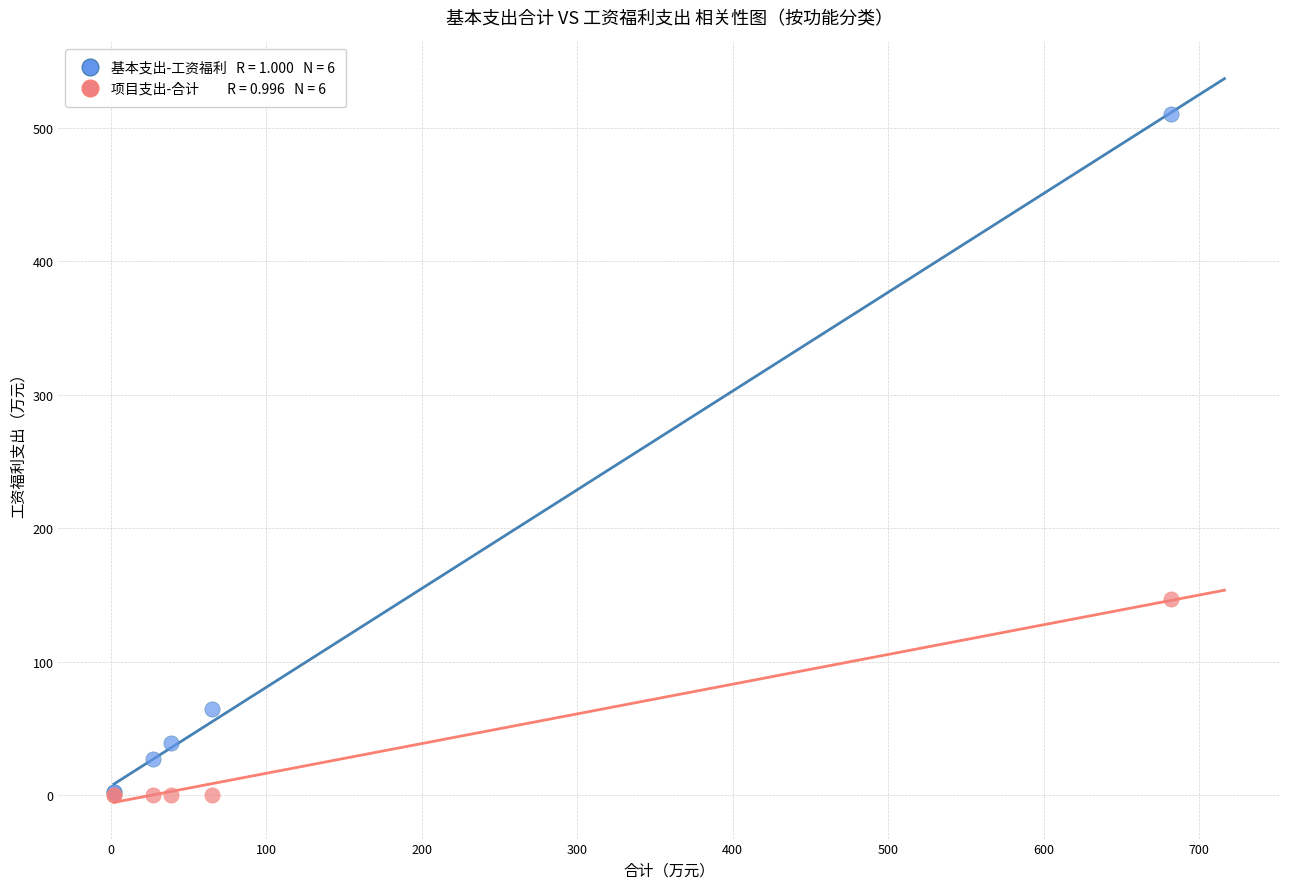

Across all series, what Y value is closest to 255?

146.9